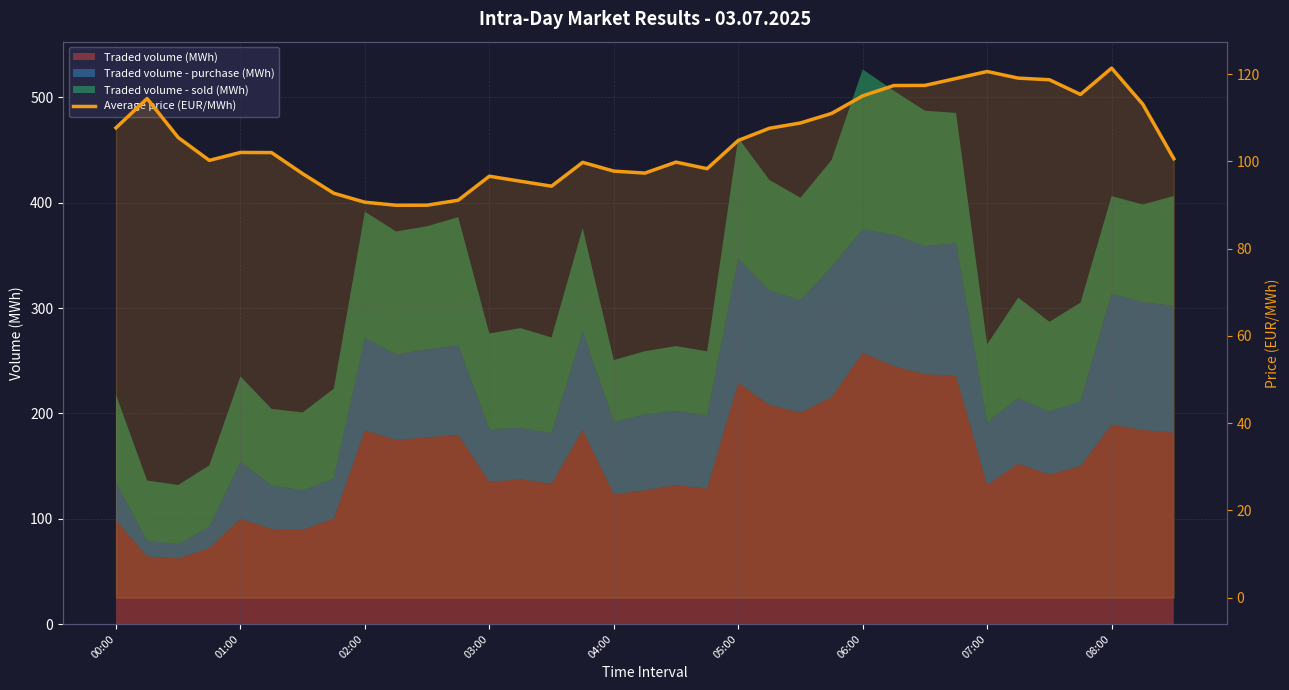

Reading left to right, what are all the values shown in this chart?

107.7	114.4	105.5	100.2	102.0	102.0	97.2	92.7	90.6	89.9	90.0	91.1	96.6	95.4	94.3	99.8	97.8	97.3	99.8	98.3	104.8	107.6	108.8	111.0	115.0	117.4	117.4	119.0	120.6	119.1	118.7	115.3	121.4	113.1	100.6